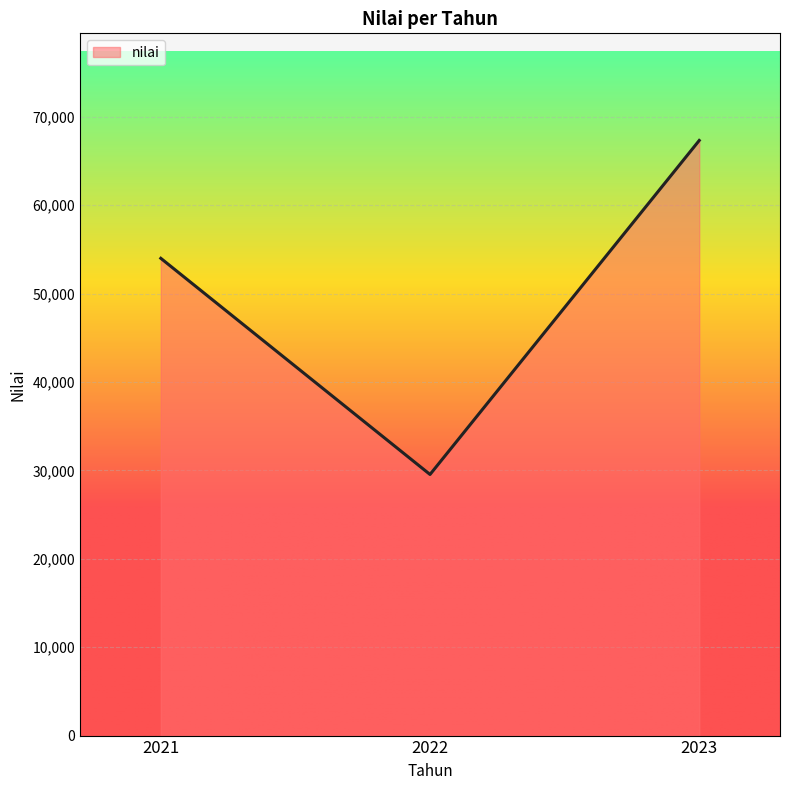

Is it true that the value at 2022 is 47887.4?

False